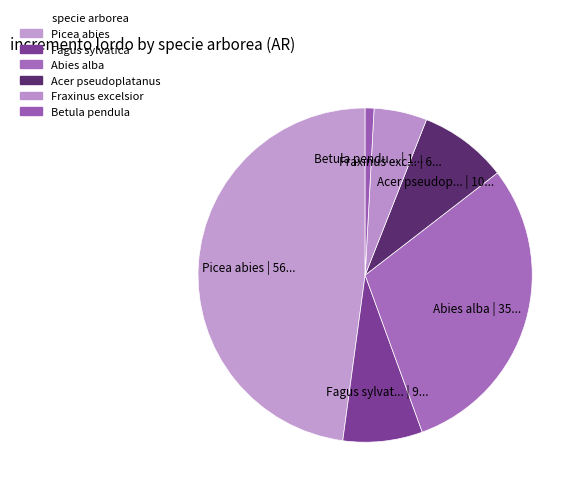

How many segments does this pie chart have?

6